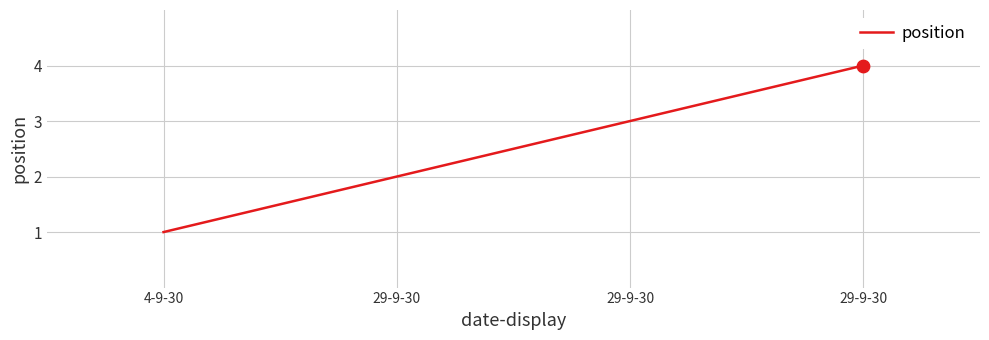

What is the change in value from 4-9-30 to 29-9-30?

+3